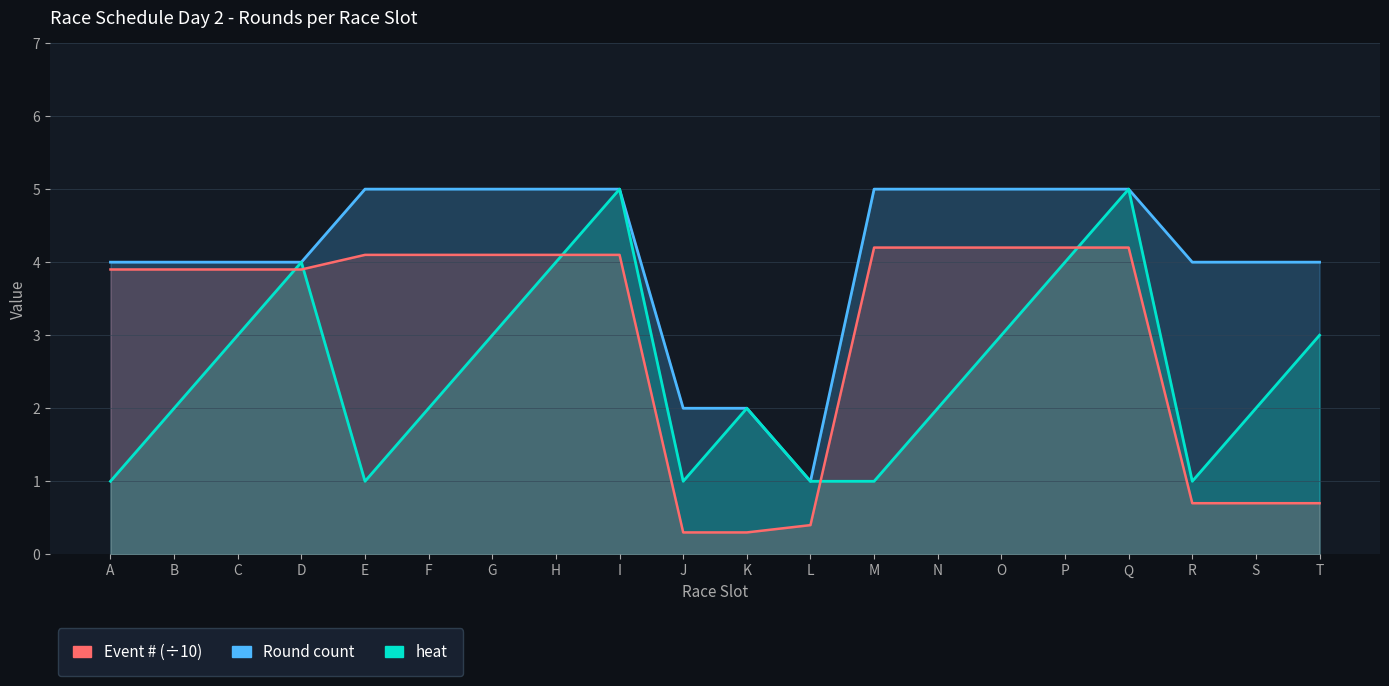

Rank the series at T from highest to lowest value.

Round count, heat, Event # (÷10)